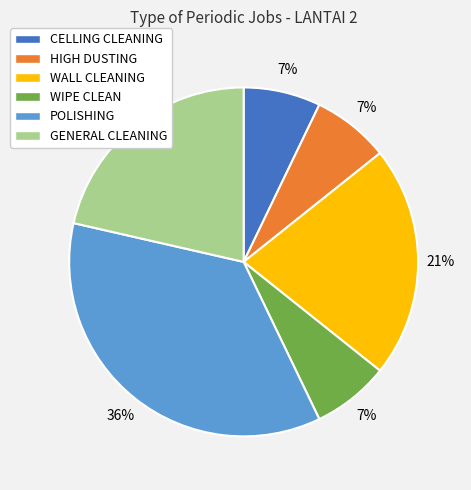

Which category has the biggest portion of the pie?

POLISHING